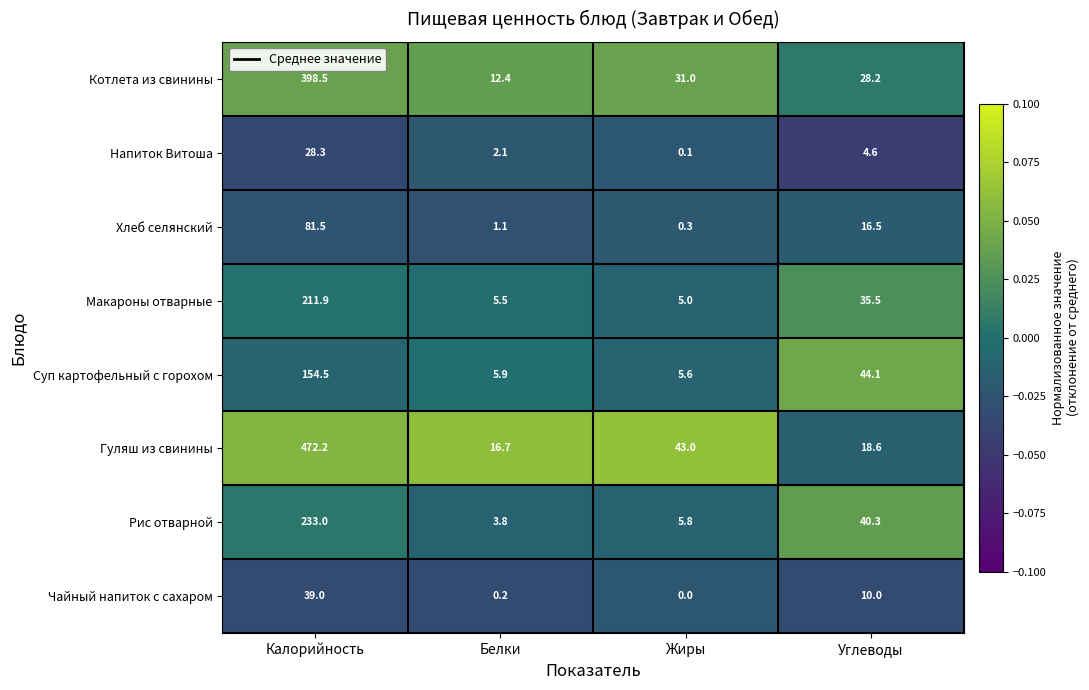

How many data points in Напиток Витоша are above 4?

2